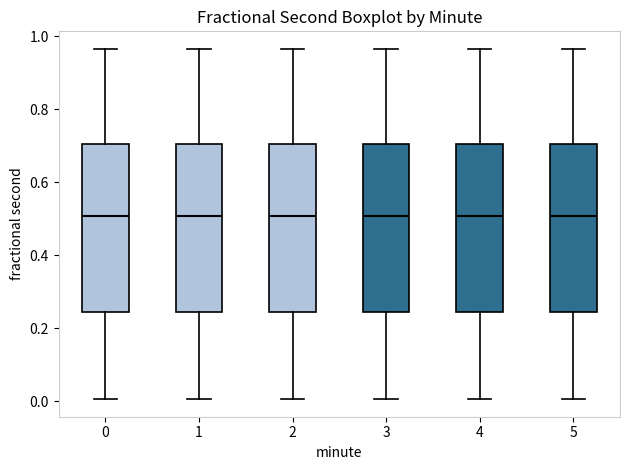

Where is the lower edge of the box at x = 2 on the y-axis? The values are not printed on the chart, so give them approximately, as read against the axis.

0.24